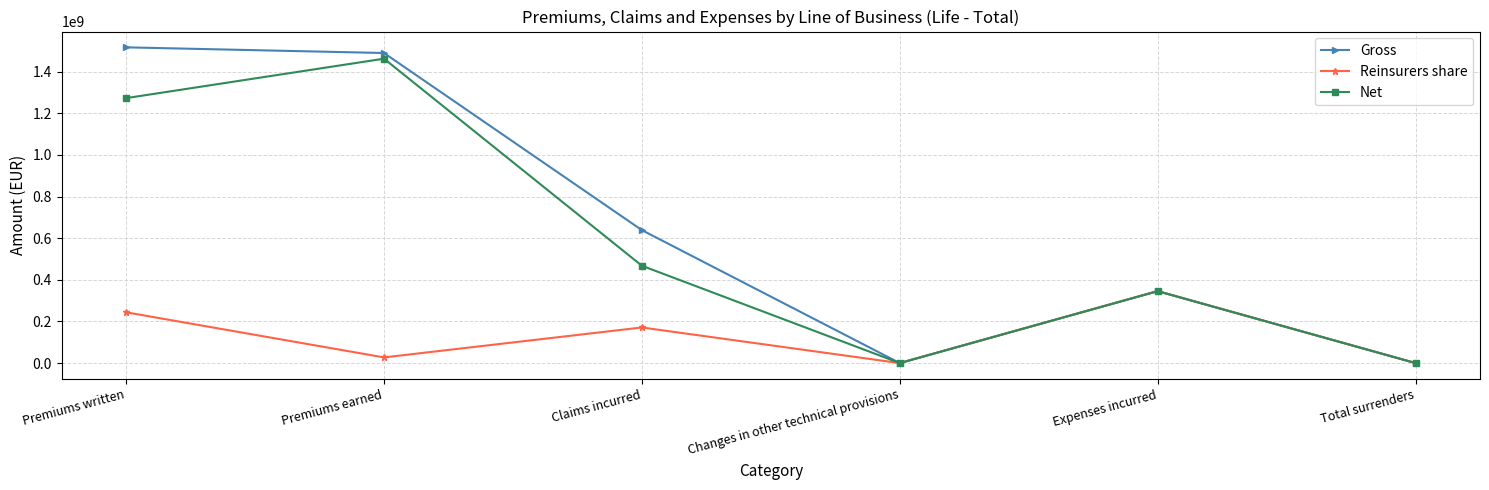

Where does the Reinsurers share series first go above 171062571?

Premiums written